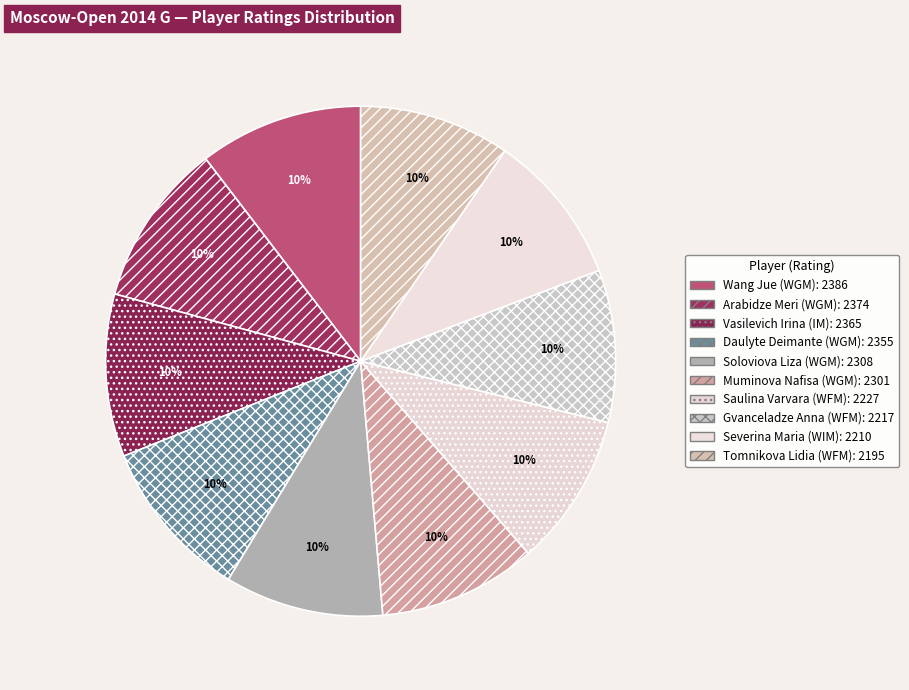

To the nearest percent, what is the combined percentage of Saulina Varvara (WFM) and Severina Maria (WIM)?

19%